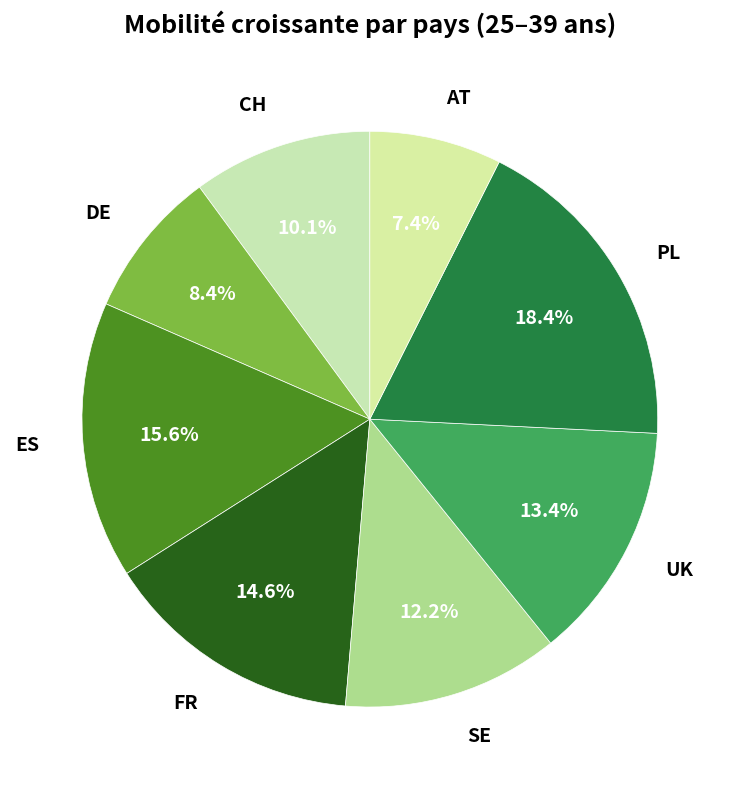

Is UK the majority of the pie?

No